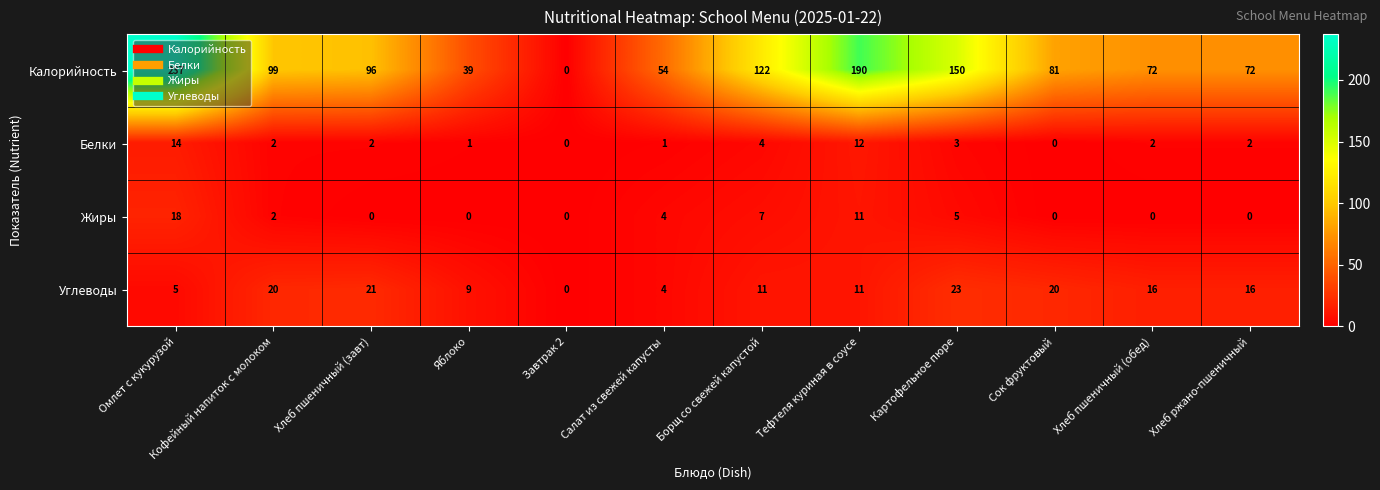

Which series changed the most between Салат из свежей капусты and Хлеб ржано-пшеничный?

Калорийность